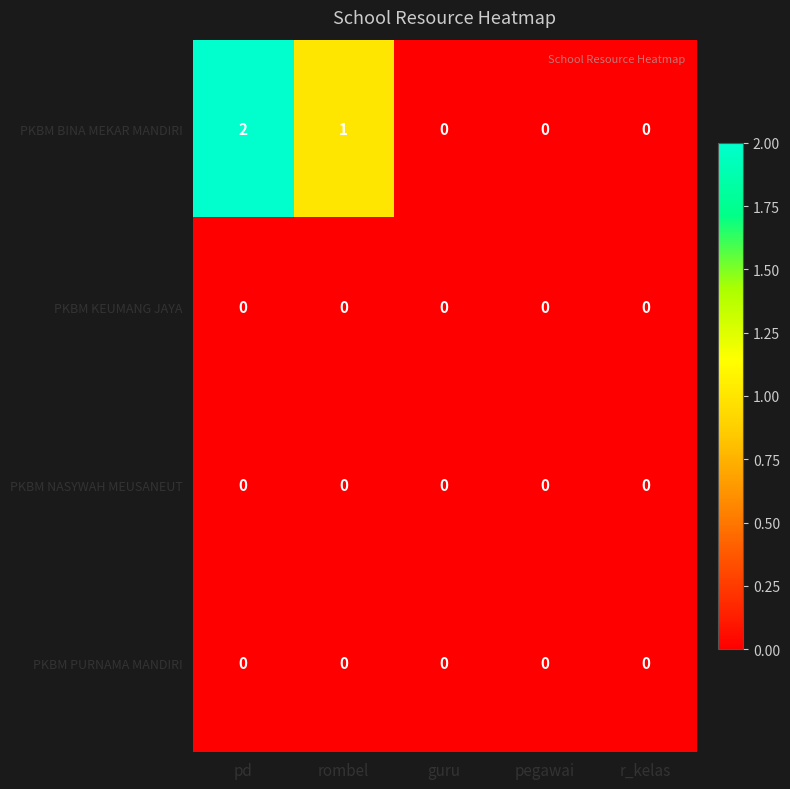

Reading left to right, transcribe all the data shown in this chart.

PKBM BINA MEKAR MANDIRI: 2	1	0	0	0
PKBM KEUMANG JAYA: 0	0	0	0	0
PKBM NASYWAH MEUSANEUT: 0	0	0	0	0
PKBM PURNAMA MANDIRI: 0	0	0	0	0